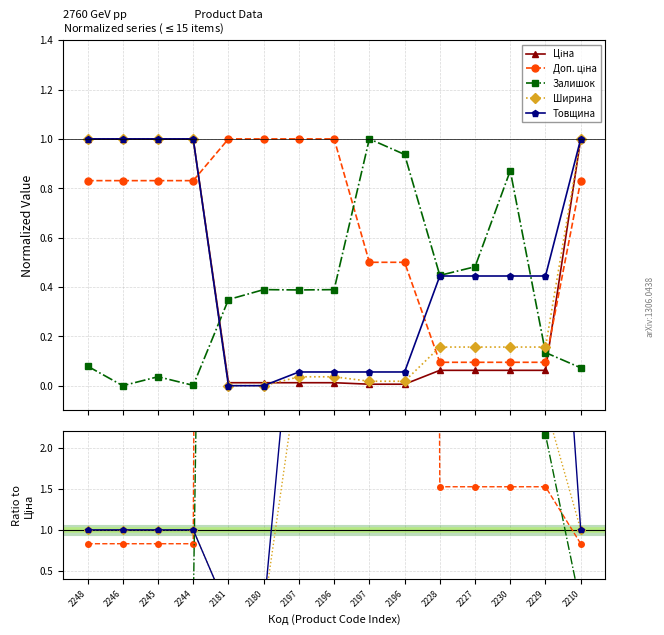

Which has a higher value, 2210 or 2230?

2210